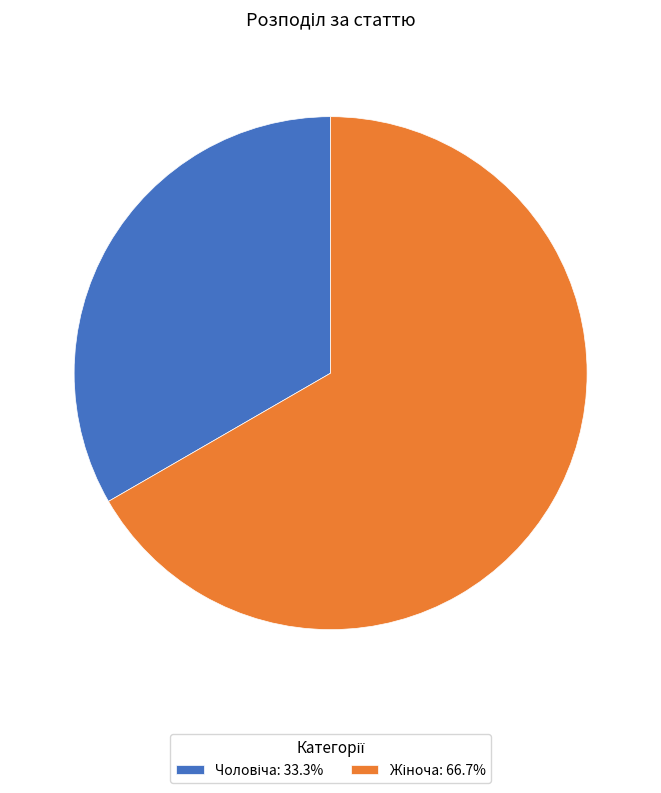

Is there any slice that represents more than half of the pie?

Yes